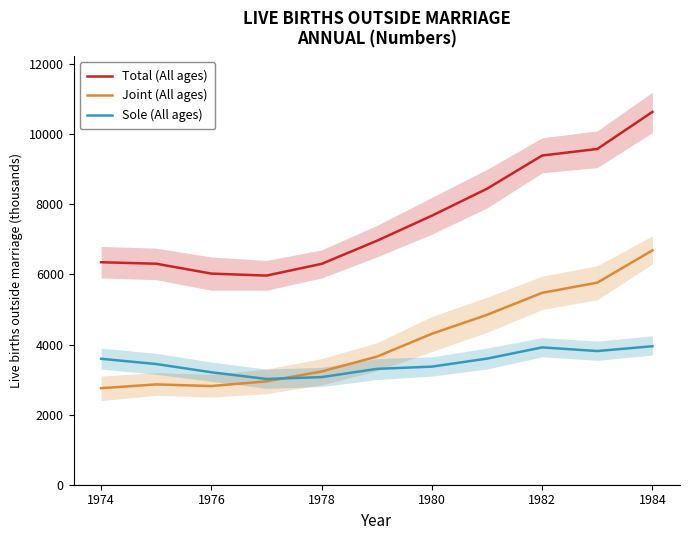

The Joint (All ages) series shows 3232 at 1978. True or false?

True